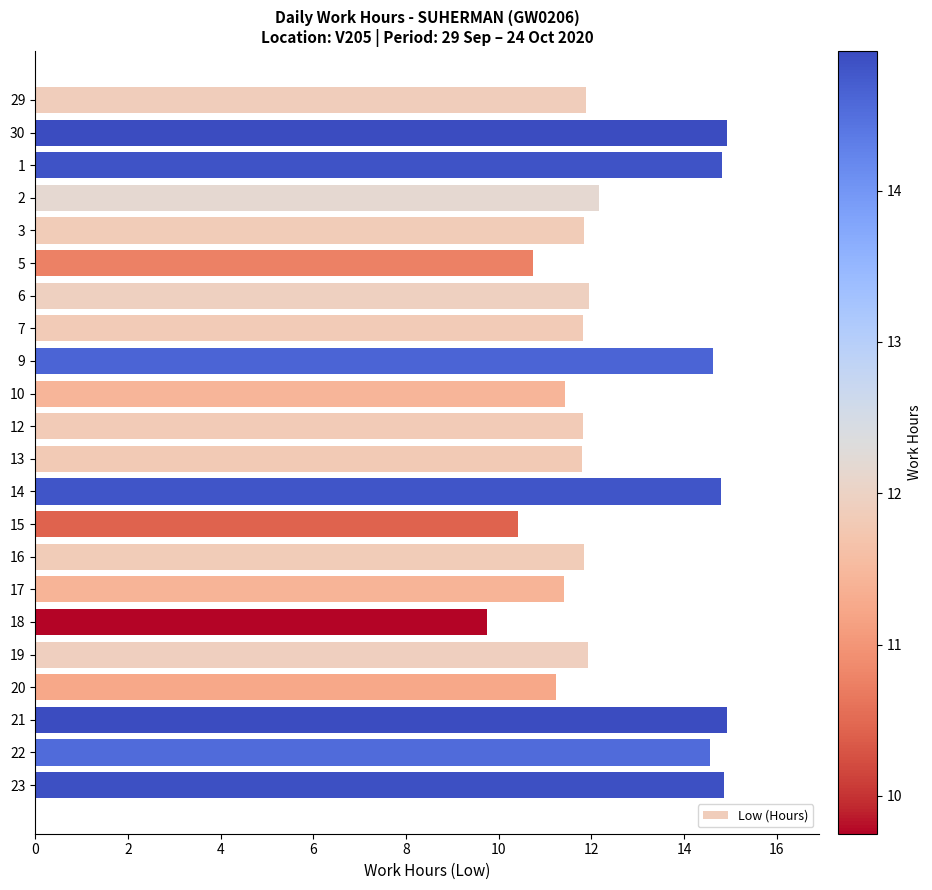

The chart shows a value of 5.2 at 21. True or false?

False